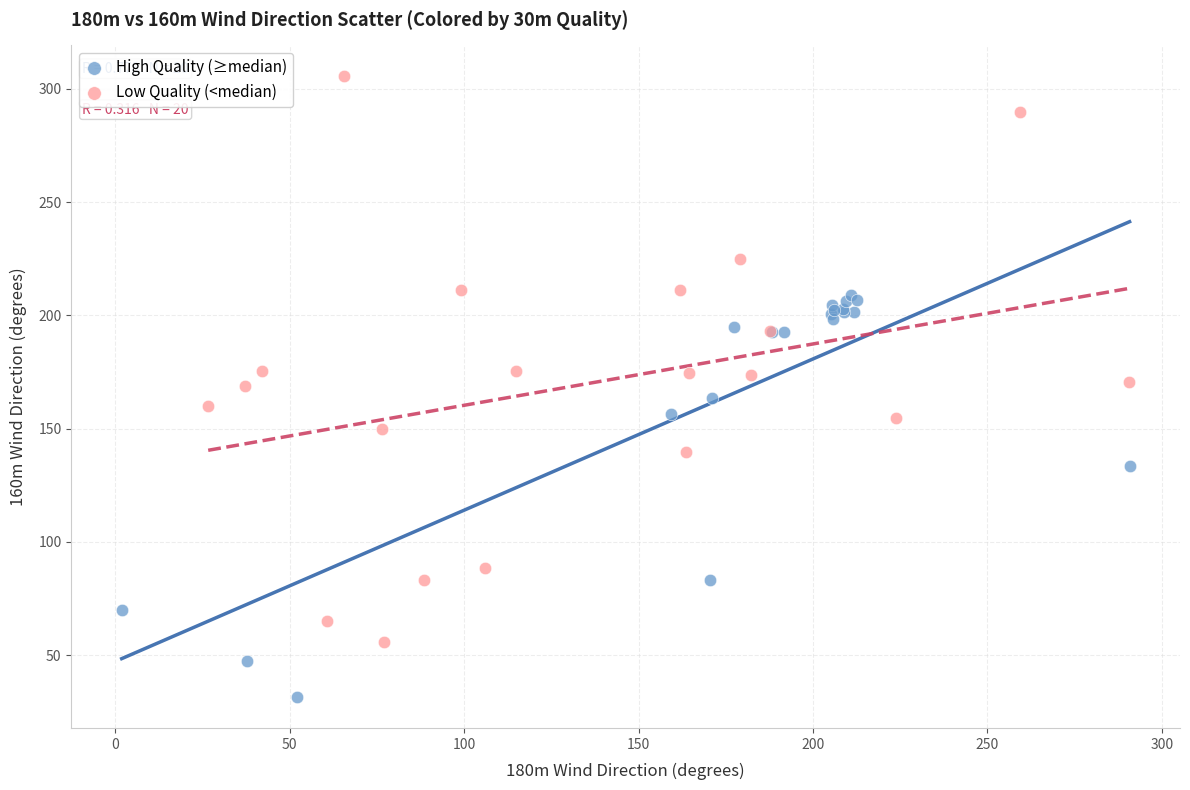

Which series has the largest Y range (max minus min)?

Low Quality (<median)